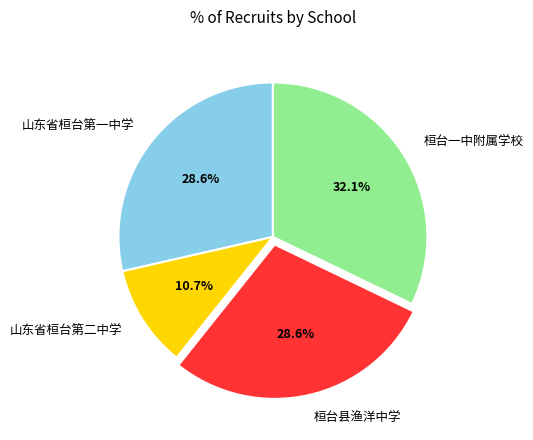

The 桓台一中附属学校 slice represents 47% of the pie. True or false?

False